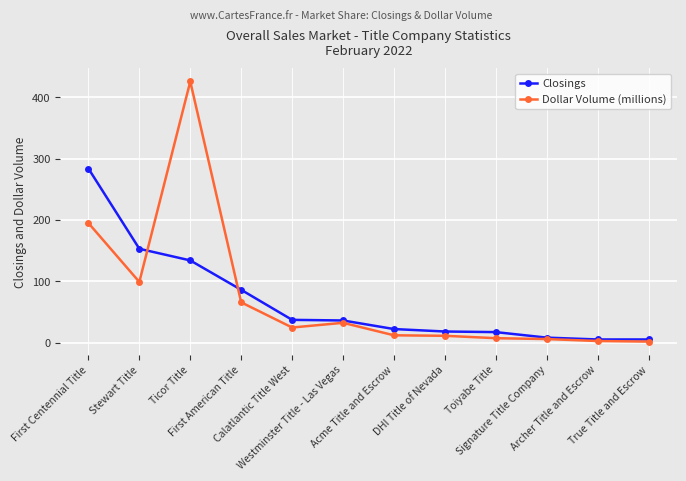

True or false: Dollar Volume (millions) and Closings cross at least once.

True